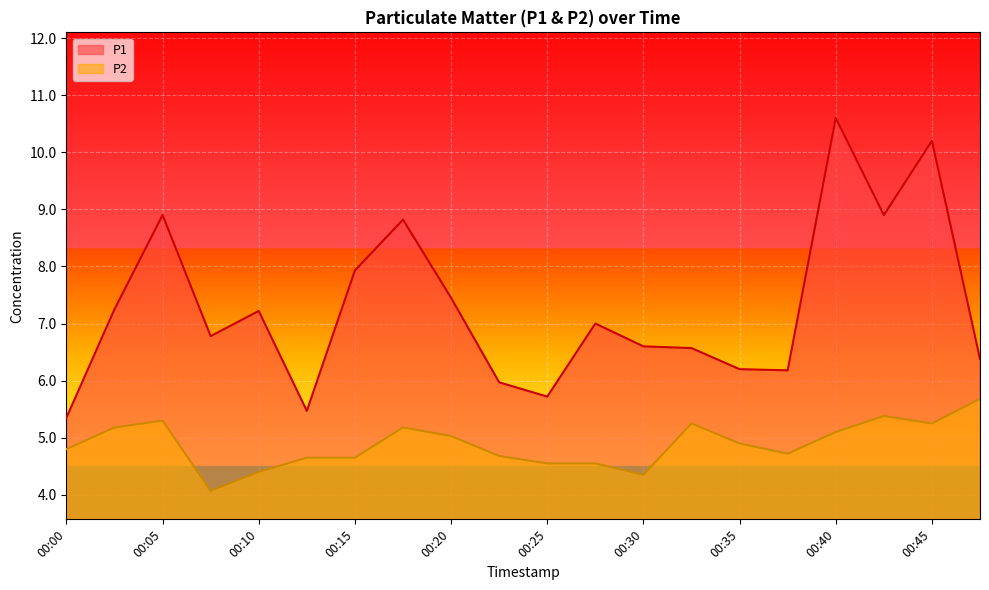

Which series has the widest spread of values?

P1